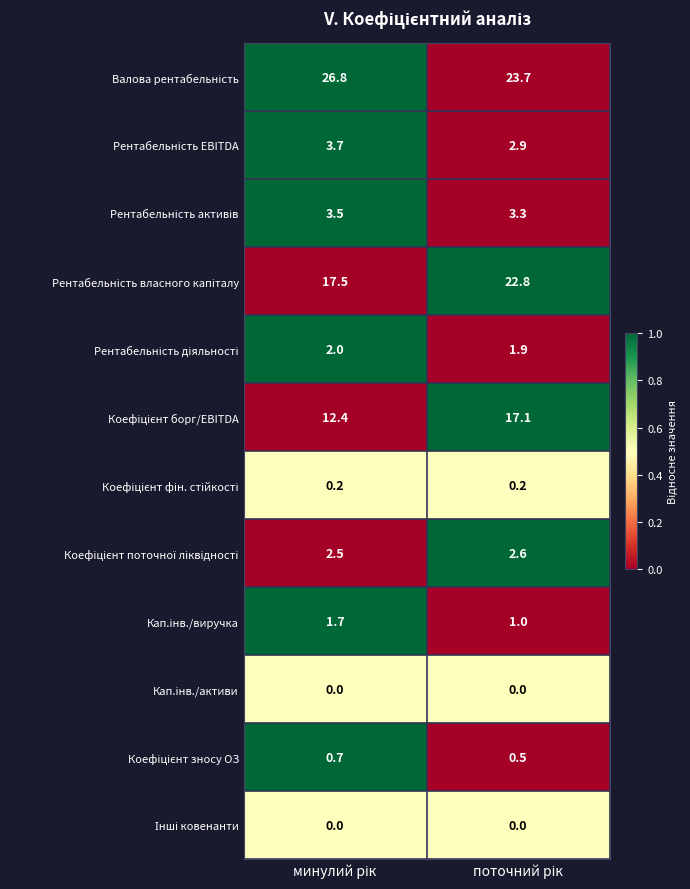

What is the greatest value displayed?

26.8